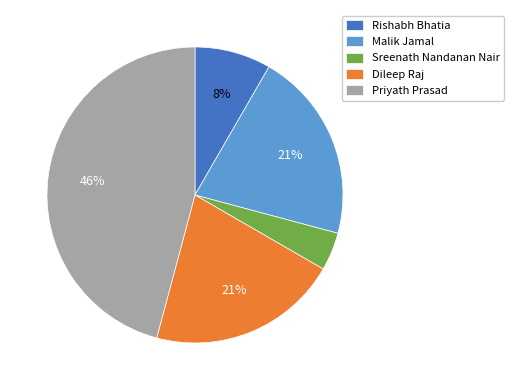

Is there a majority slice in this chart?

No